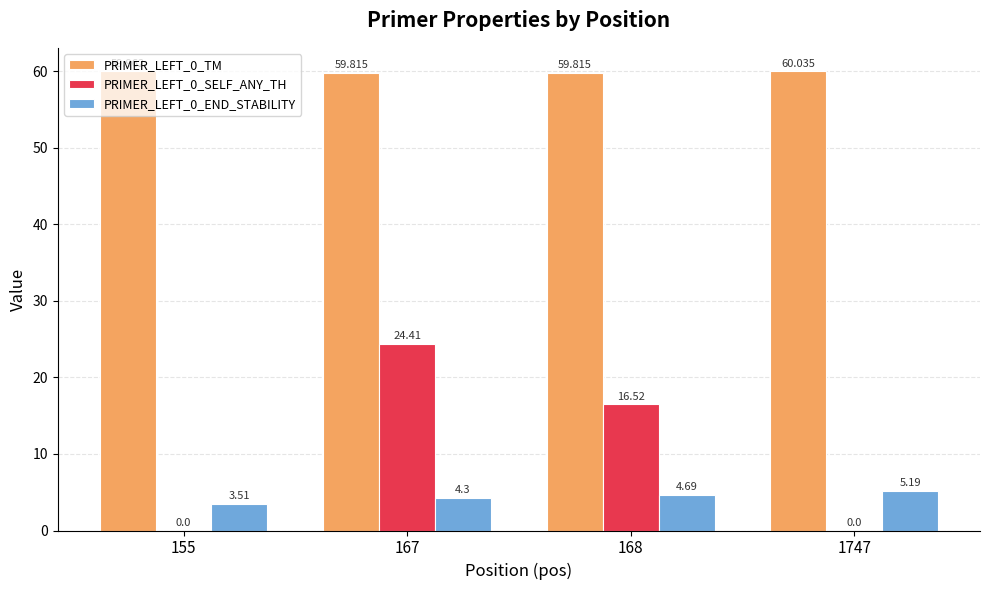

At which category is the sum across all series the highest?

167